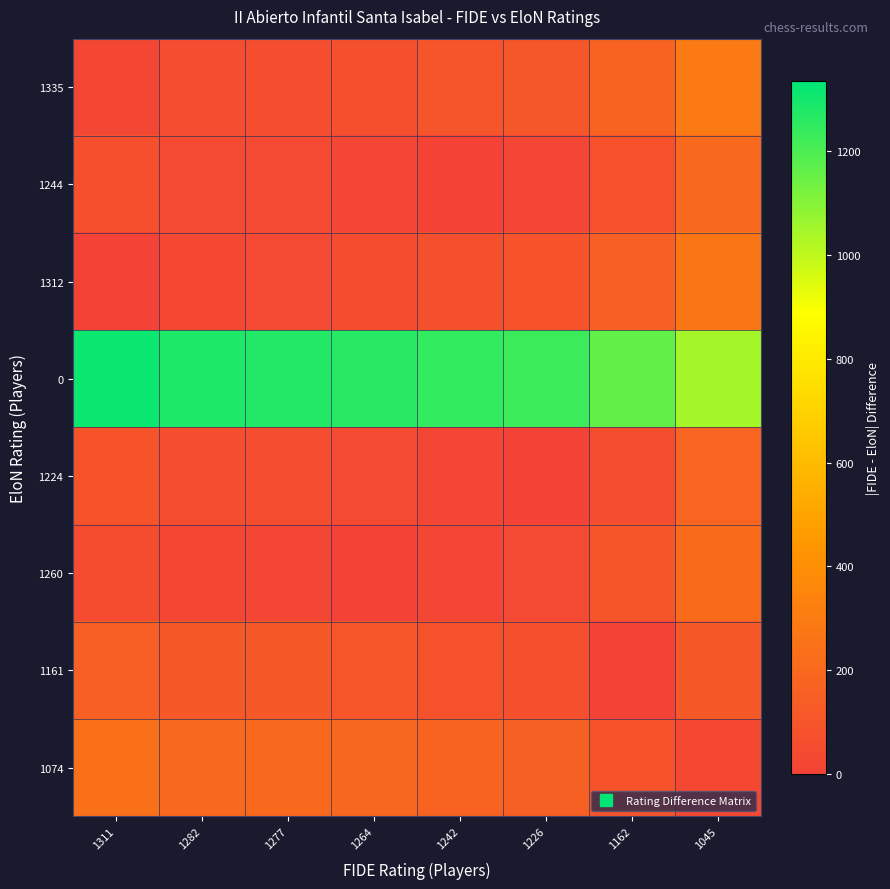

What is the difference between the highest and lowest values at 1162?

1161